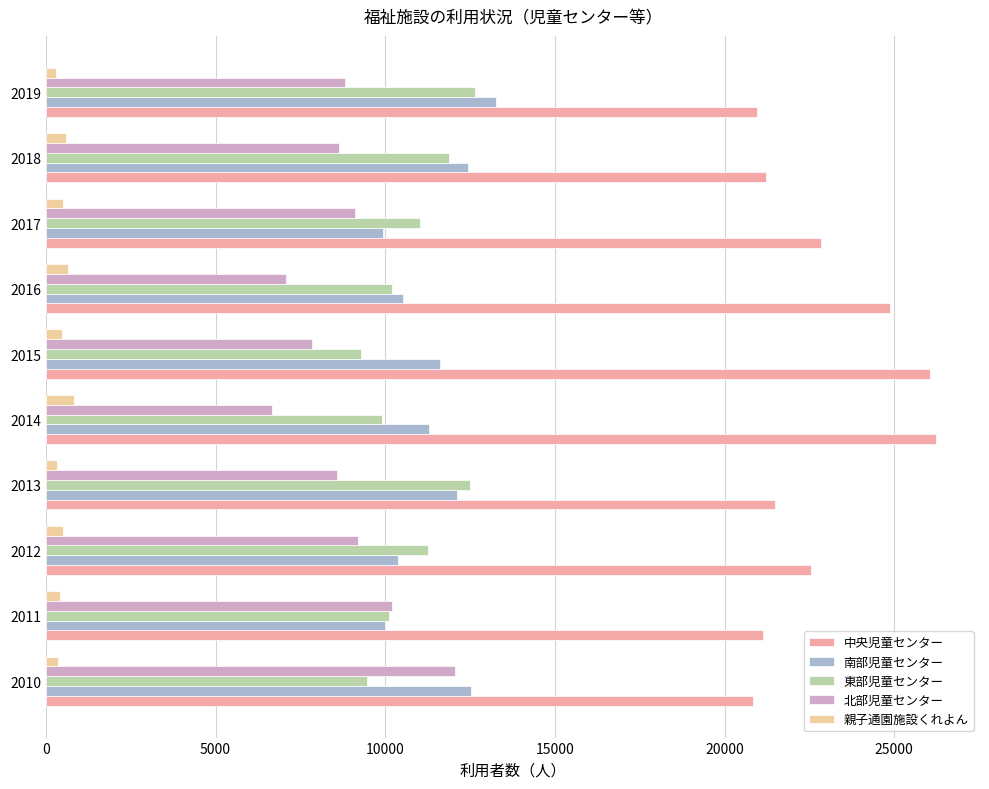

How many values in the 中央児童センター series are below 22550?

5